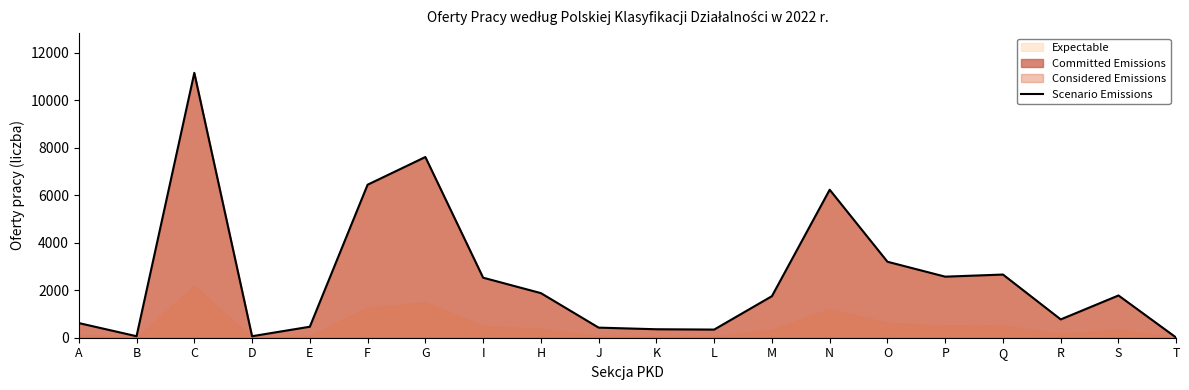

What is the smallest value displayed?

4